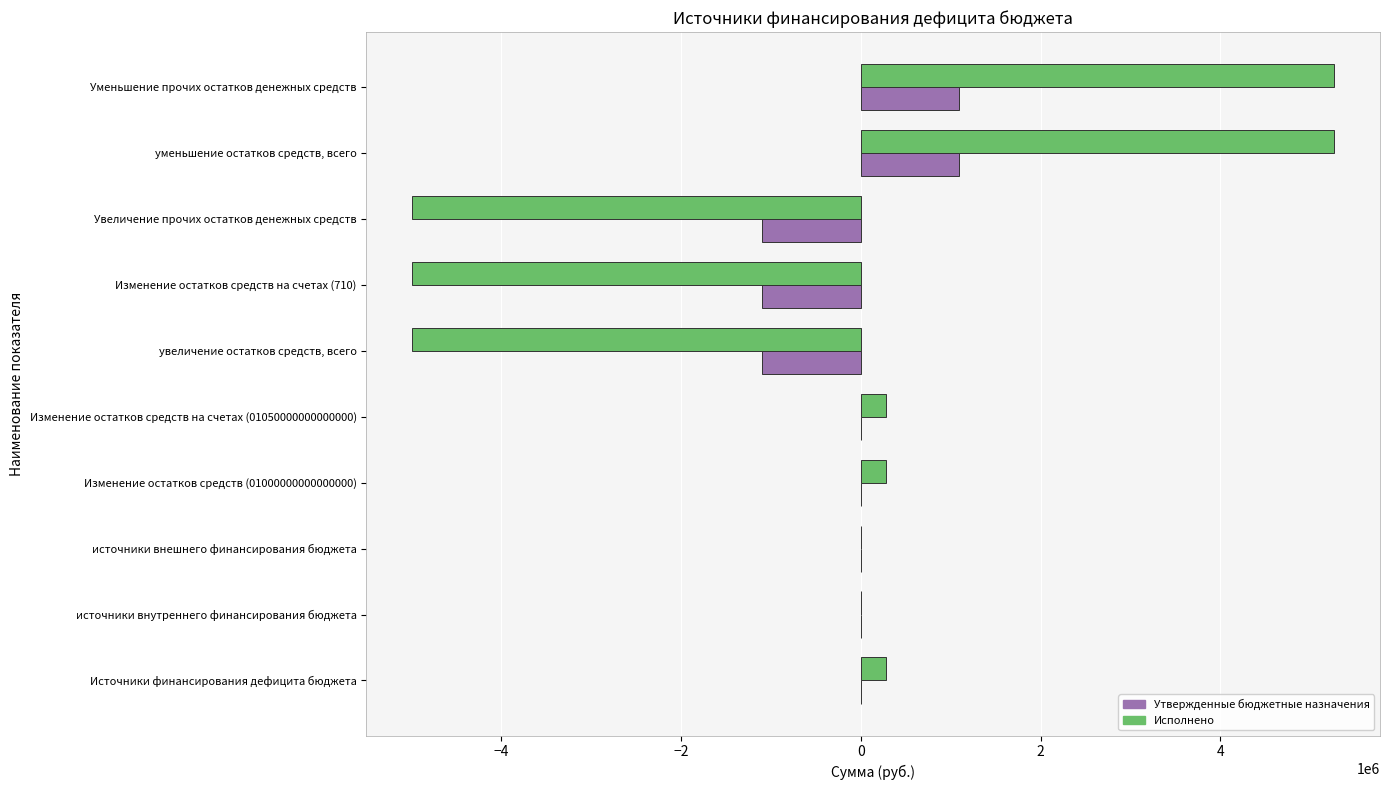

Count the number of data series in this chart.

2